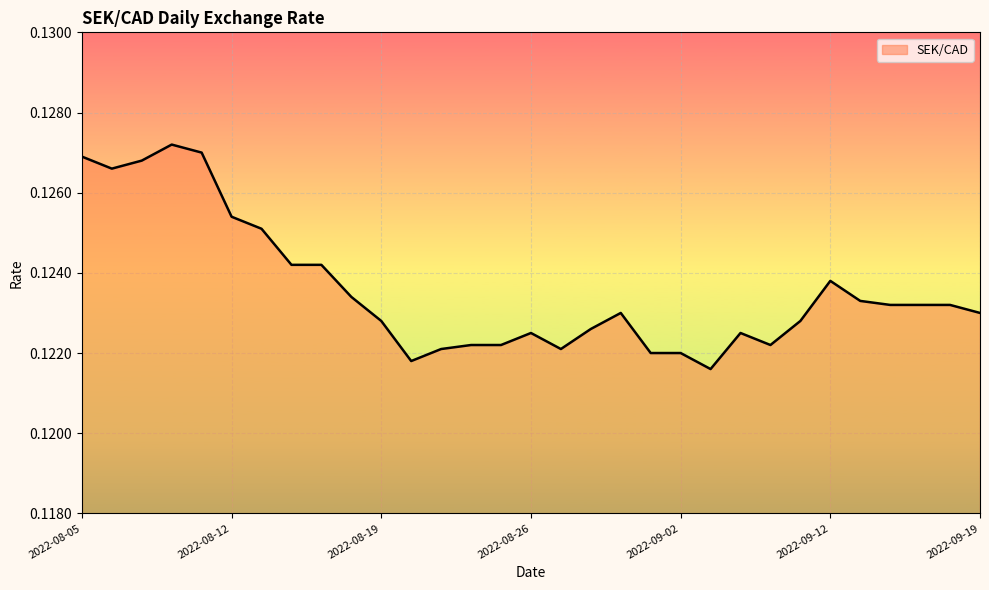

How many lines are shown in the chart?

1